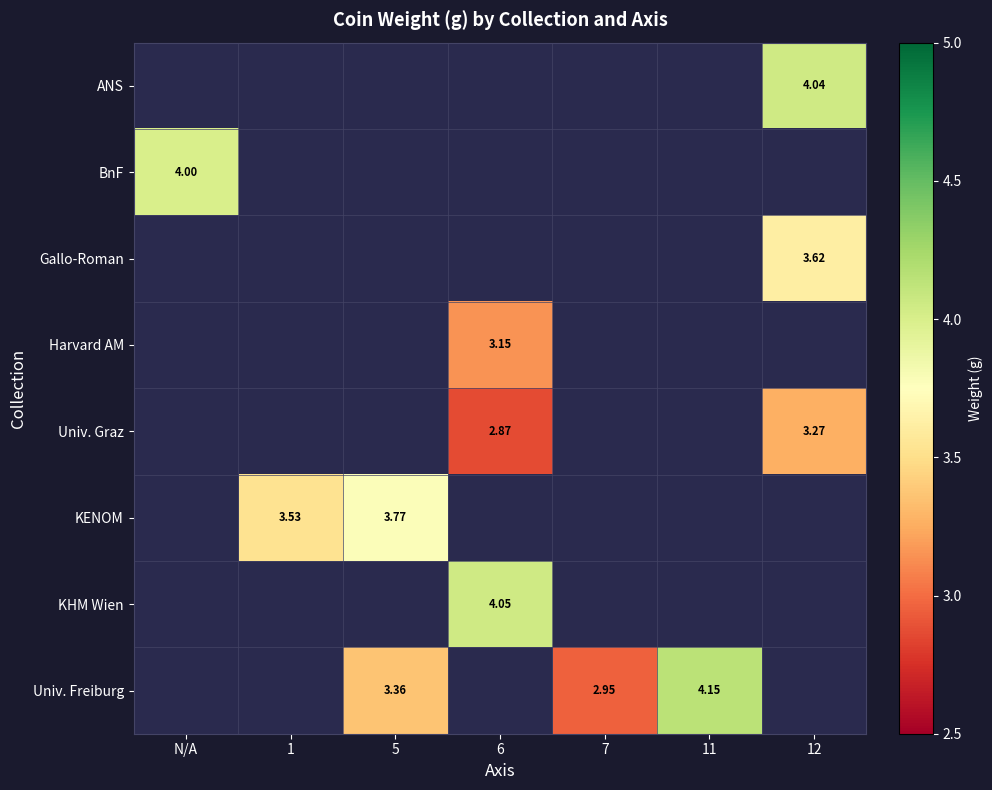

What is the greatest value displayed?

4.2